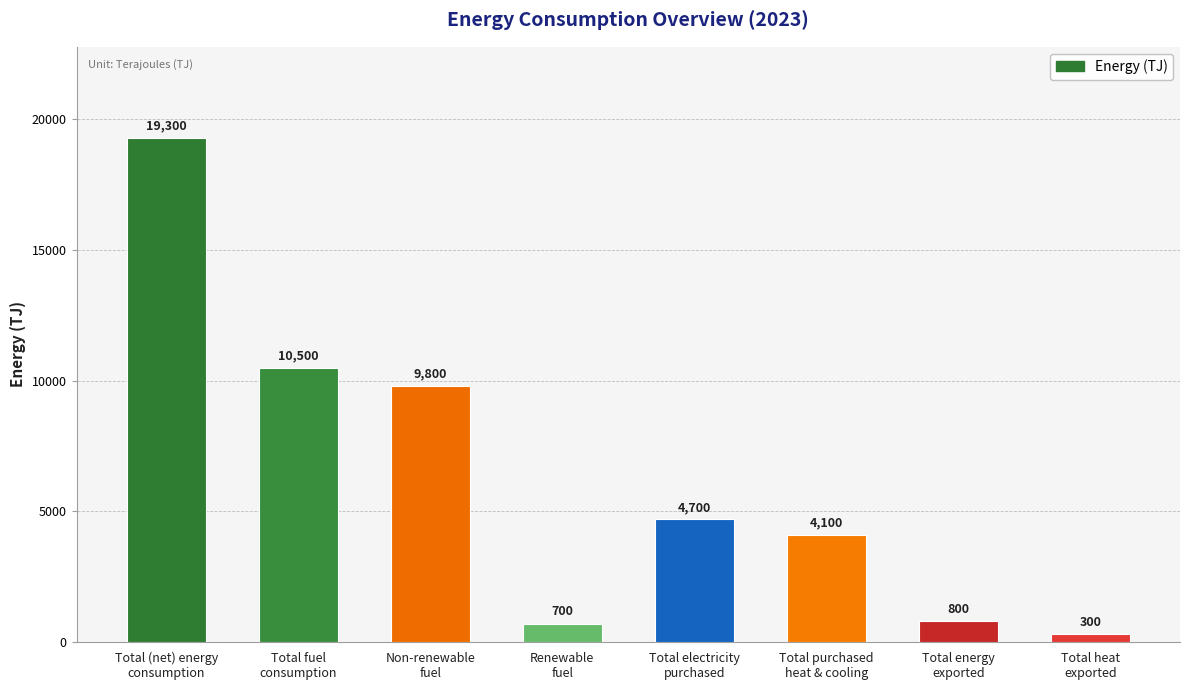

What is the ratio of the value at Total (net) energy
consumption to the value at Total electricity
purchased?

4.1